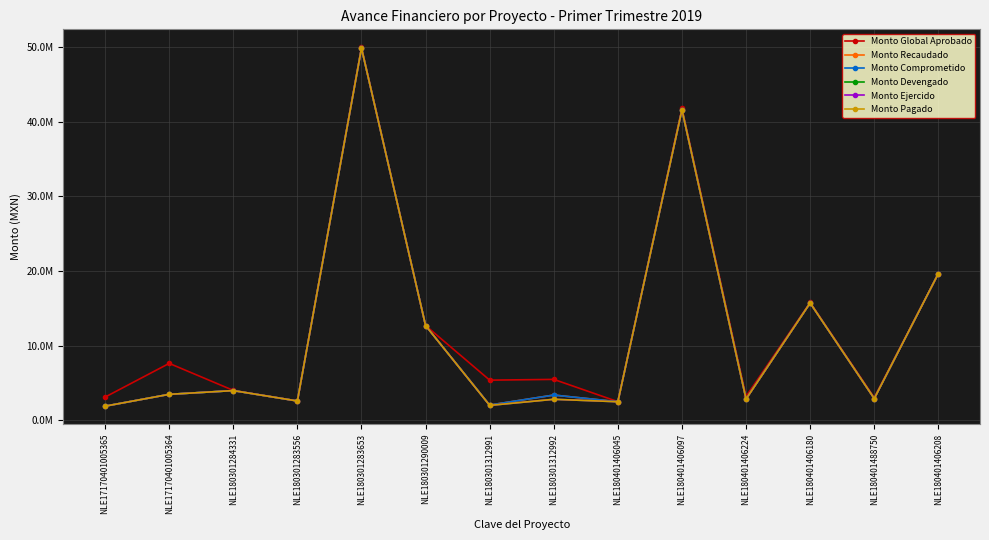

Reading left to right, what are all the values shown in this chart?

Monto Global Aprobado: NLE17170401005365=3114928.9	NLE17170401005364=7631013.1	NLE180301284331=4010130.1	NLE180301283556=2597450.0	NLE180301283653=49990000.0	NLE180301290009=12700000.0	NLE180301312991=5384883.2	NLE180301312992=5485358.2	NLE180401406045=2500000.0	NLE180401406097=41827915.7	NLE180401406224=3200000.0	NLE180401406180=15800000.0	NLE180401488750=3051134.1	NLE180401406208=19666269.4
Monto Recaudado: NLE17170401005365=1898990.4	NLE17170401005364=3483019.0	NLE180301284331=3983804.7	NLE180301283556=2590993.0	NLE180301283653=49872974.1	NLE180301290009=12697179.9	NLE180301312991=2048526.9	NLE180301312992=3386593.5	NLE180401406045=2490907.1	NLE180401406097=41611801.0	NLE180401406224=2856698.1	NLE180401406180=15722246.3	NLE180401488750=2915432.6	NLE180401406208=19666269.4
Monto Comprometido: NLE17170401005365=1898990.4	NLE17170401005364=3483019.0	NLE180301284331=3983804.7	NLE180301283556=2590993.0	NLE180301283653=49872974.1	NLE180301290009=12697179.9	NLE180301312991=2048526.9	NLE180301312992=3386593.5	NLE180401406045=2490907.1	NLE180401406097=41611801.0	NLE180401406224=2856698.1	NLE180401406180=15722246.3	NLE180401488750=2915432.6	NLE180401406208=19666269.4
Monto Devengado: NLE17170401005365=1898990.4	NLE17170401005364=3483019.0	NLE180301284331=3983804.7	NLE180301283556=2590993.0	NLE180301283653=49872974.1	NLE180301290009=12697179.9	NLE180301312991=2002246.9	NLE180301312992=2817894.2	NLE180401406045=2490907.1	NLE180401406097=41611801.0	NLE180401406224=2856698.1	NLE180401406180=15722246.3	NLE180401488750=2915432.6	NLE180401406208=19666269.4
Monto Ejercido: NLE17170401005365=1898990.4	NLE17170401005364=3483019.0	NLE180301284331=3983804.7	NLE180301283556=2590993.0	NLE180301283653=49872974.1	NLE180301290009=12697179.9	NLE180301312991=2002246.9	NLE180301312992=2817894.2	NLE180401406045=2490907.1	NLE180401406097=41611801.0	NLE180401406224=2856698.1	NLE180401406180=15722246.3	NLE180401488750=2915432.6	NLE180401406208=19666269.4
Monto Pagado: NLE17170401005365=1898990.4	NLE17170401005364=3483019.0	NLE180301284331=3983804.7	NLE180301283556=2590993.0	NLE180301283653=49872974.1	NLE180301290009=12697179.9	NLE180301312991=2002246.9	NLE180301312992=2817894.2	NLE180401406045=2490907.1	NLE180401406097=41611801.0	NLE180401406224=2856698.1	NLE180401406180=15722246.3	NLE180401488750=2915432.6	NLE180401406208=19666269.4